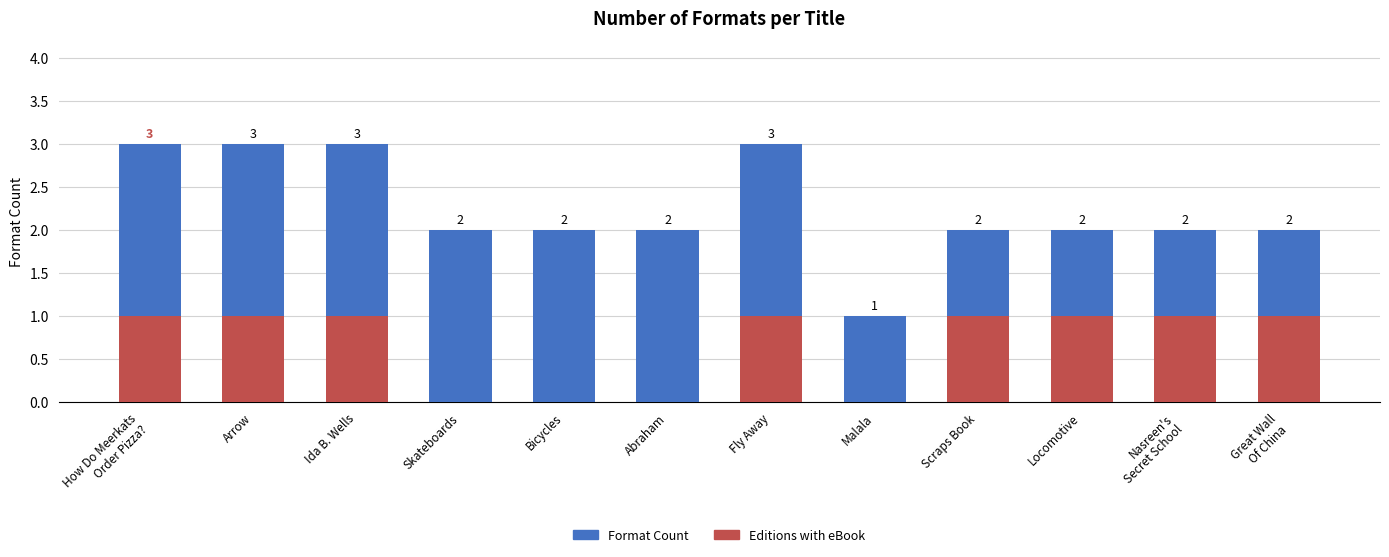

How many values in the Editions with eBook series are below 1?

4